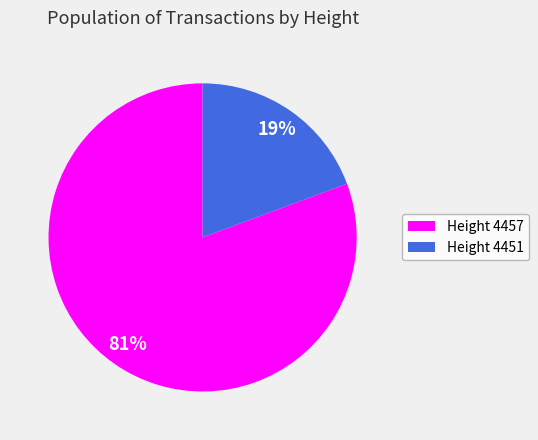

To the nearest percent, what is the average slice percentage?

50%